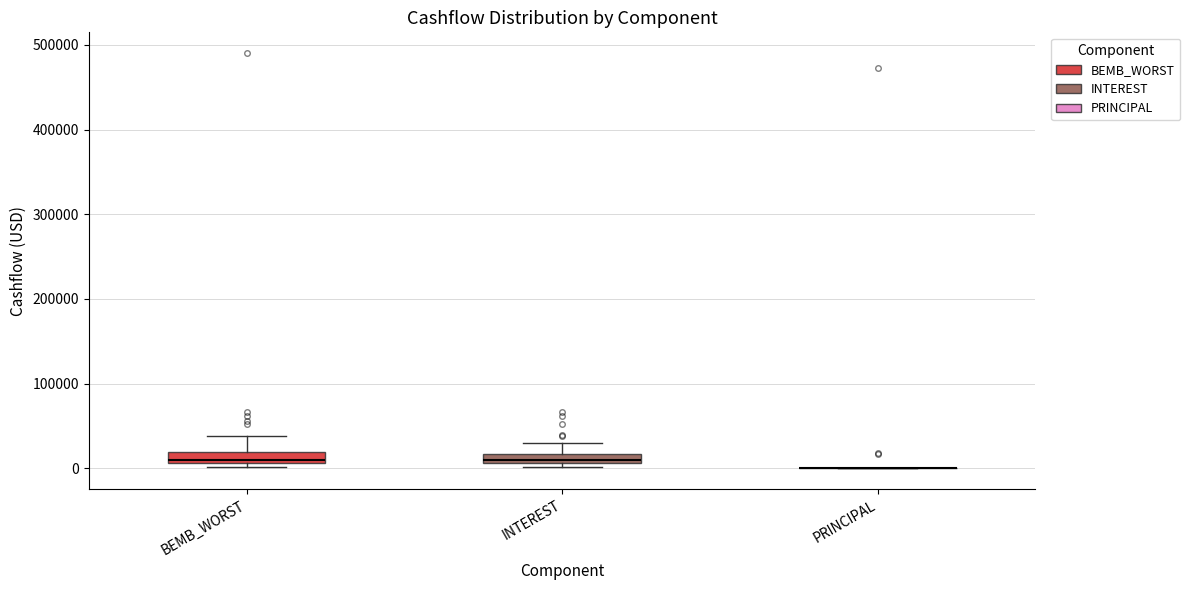

Where does the upper whisker of the box for BEMB_WORST end on the y-axis? The values are not printed on the chart, so give them approximately, as read against the axis.

40000